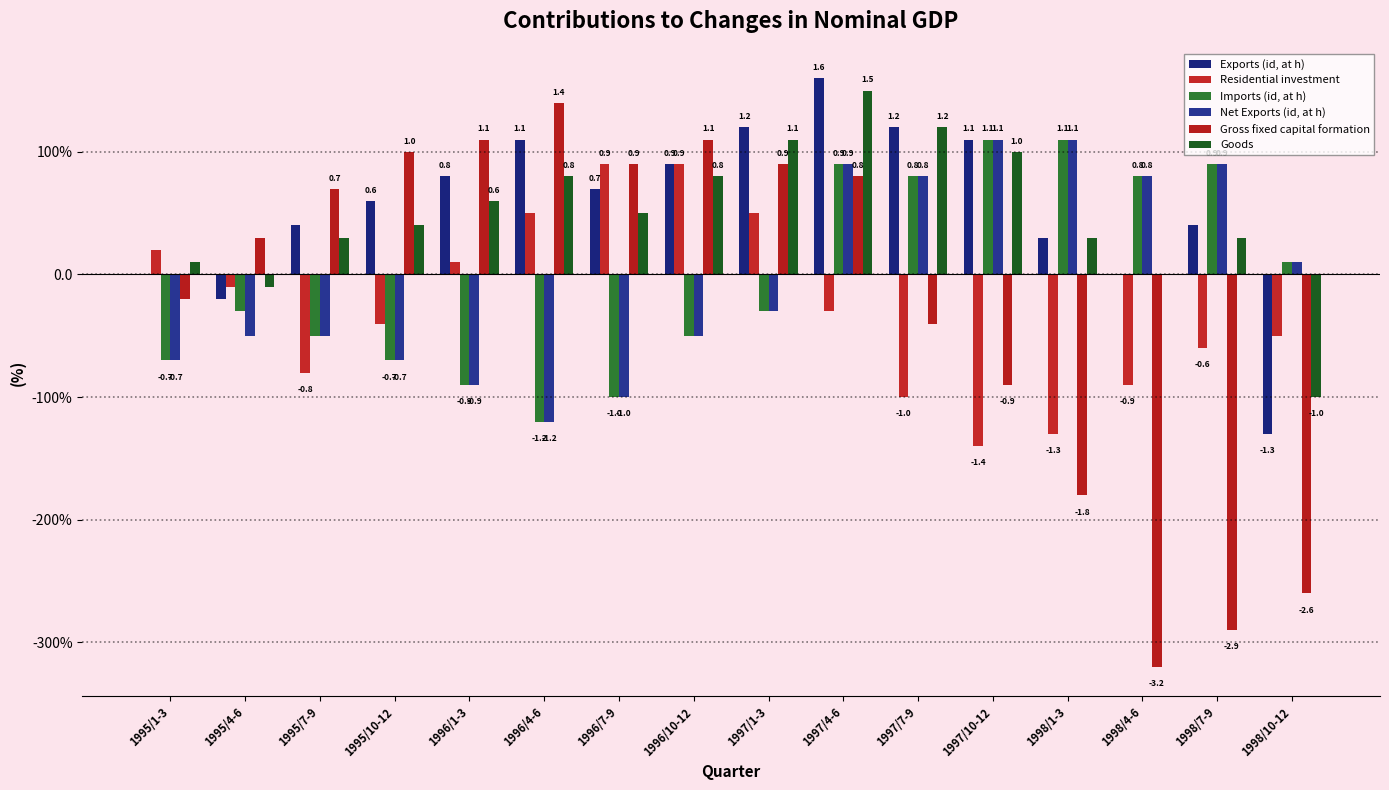

How many data points in Exports (id, at h) are above 0?

12